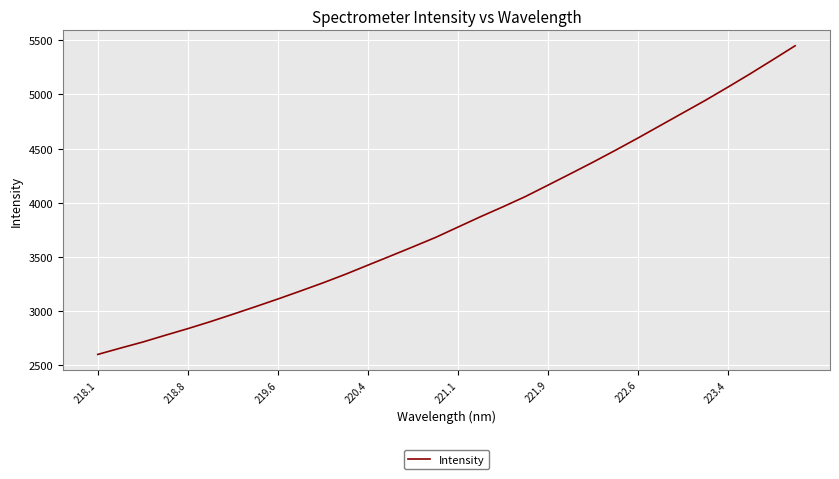

What is the smallest value displayed?

2601.8